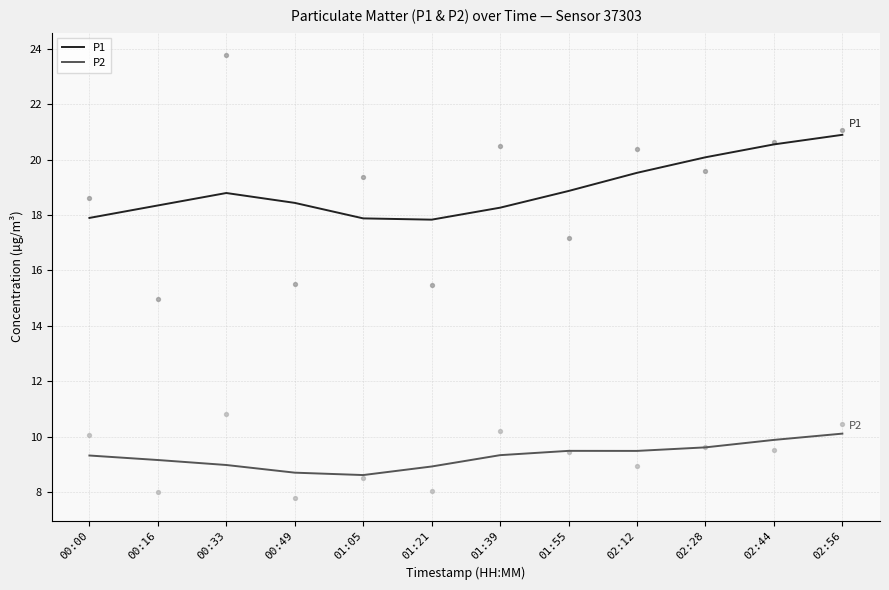

What are all the series names shown in the legend?

P1, P2